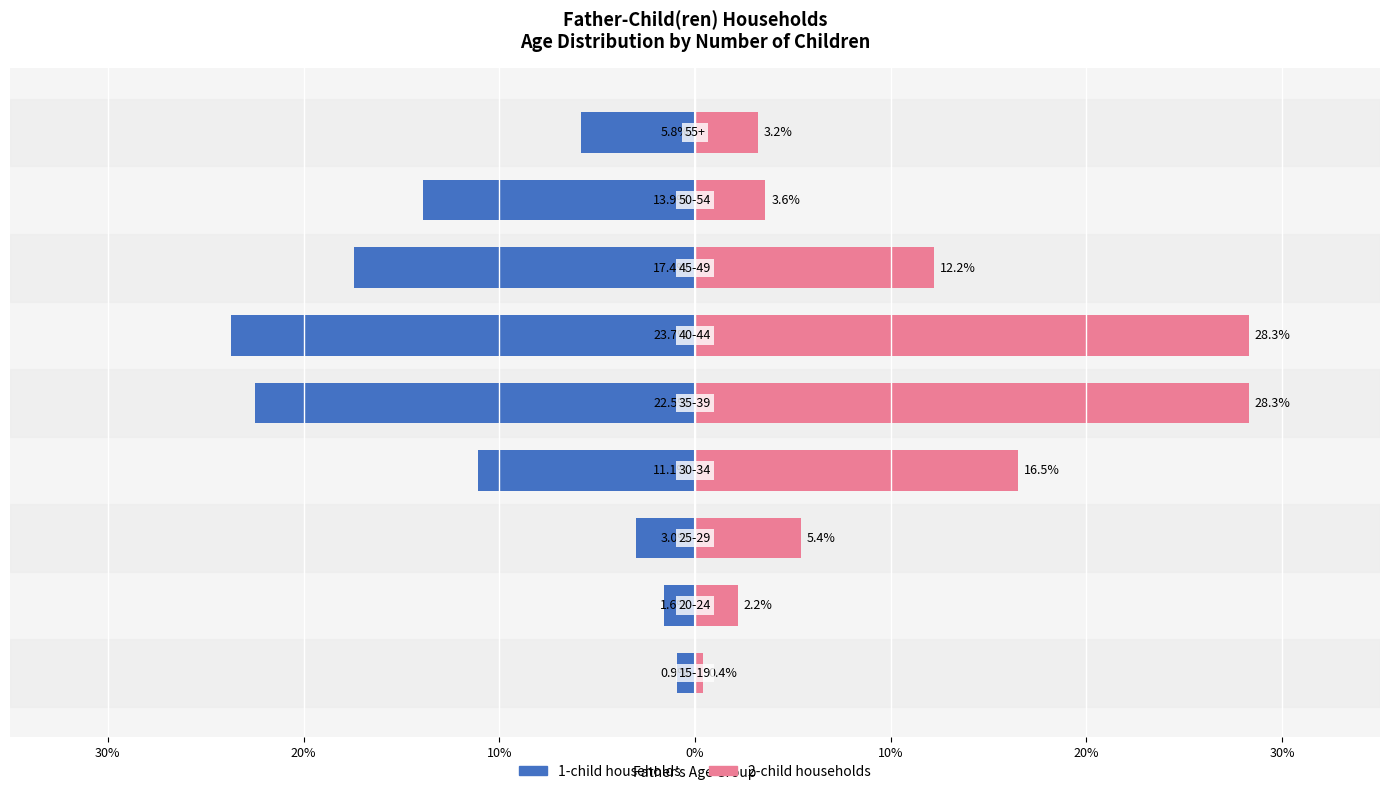

Which series has the largest total across all categories?

2-child households